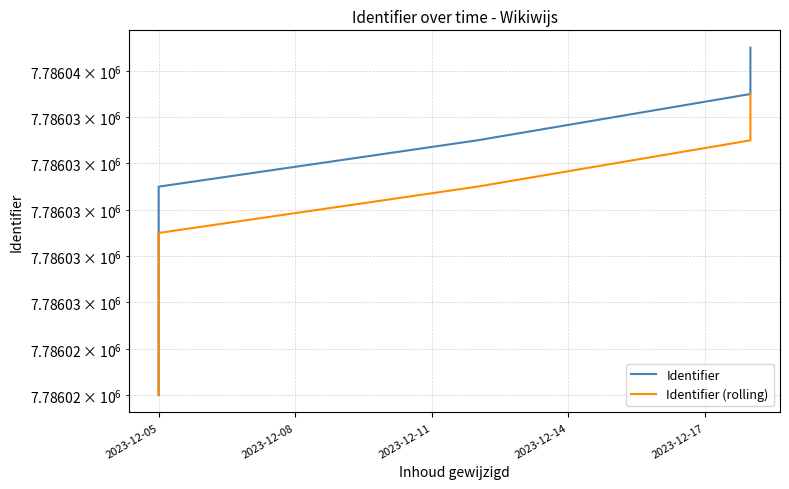

True or false: Identifier has more than 0 points higher than both neighbors.

False